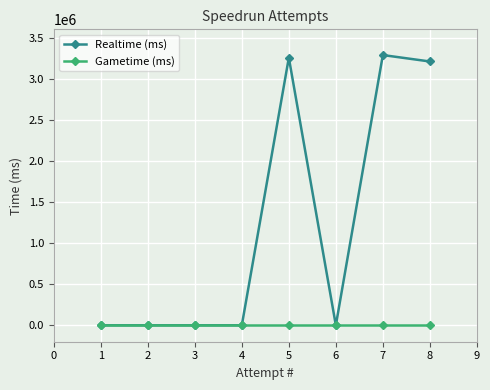

Does the chart have visible grid lines?

Yes